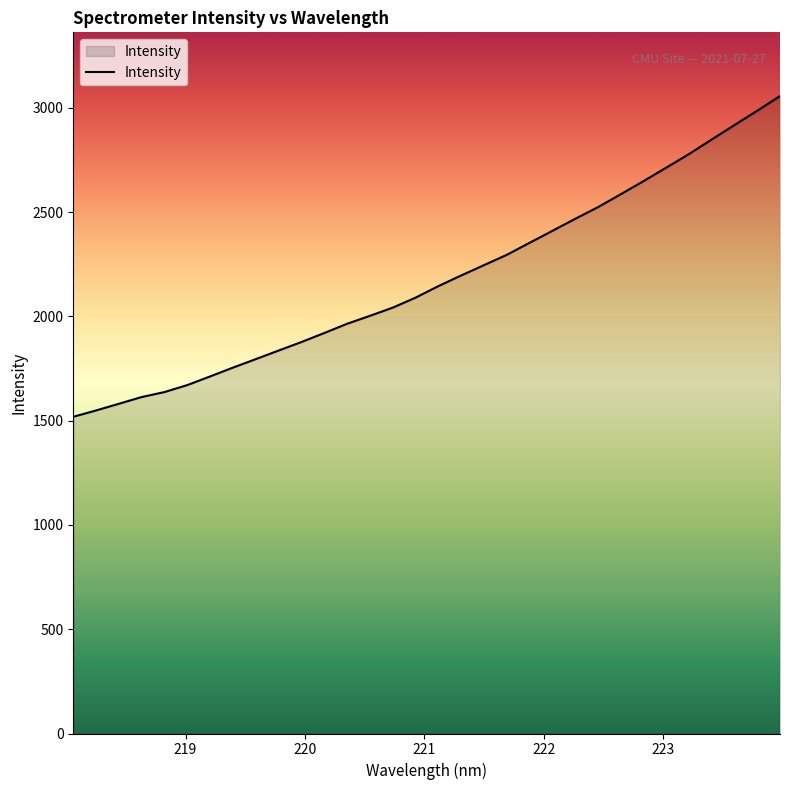

What is the difference between the maximum and minimum values?

1537.9